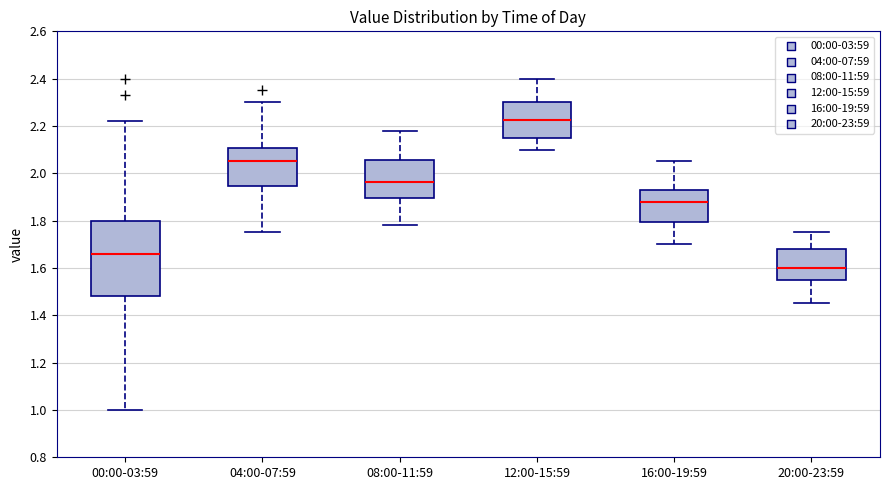

Which box's median line is the highest?

12:00-15:59